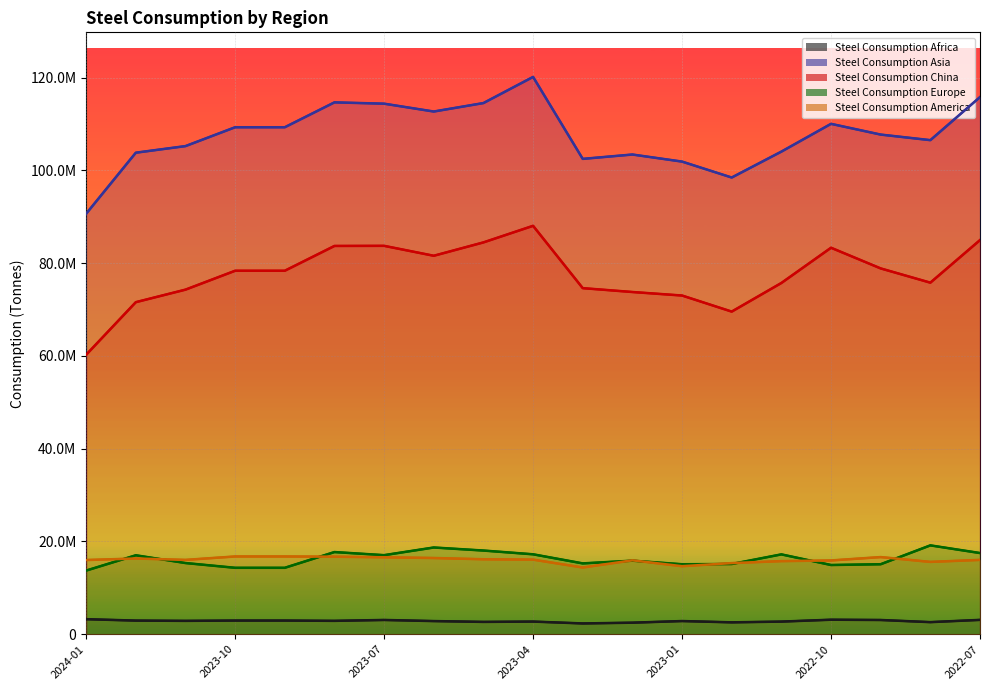

Which category has the highest value across all series?

2023-04